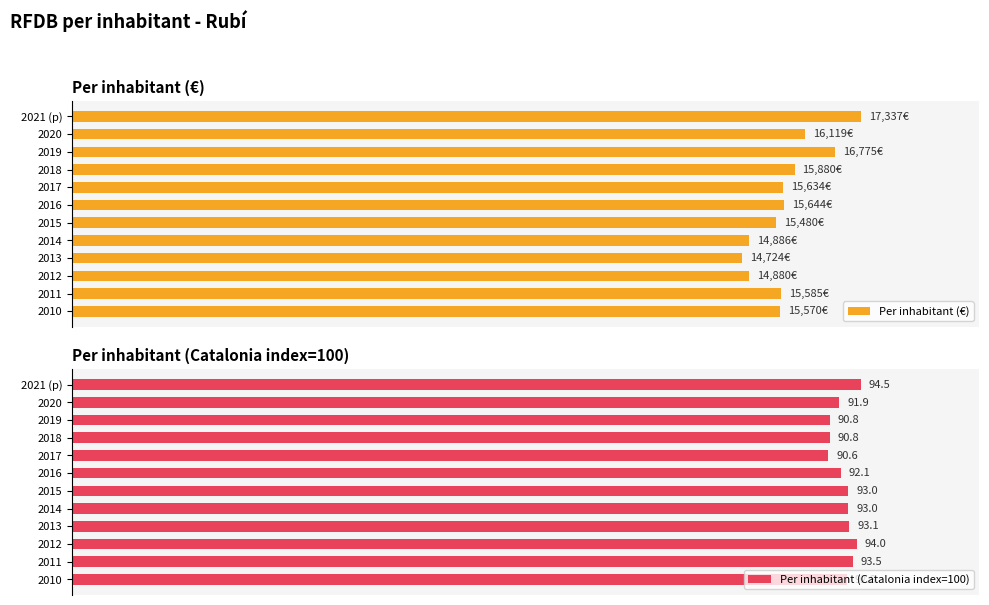

What is the difference between the maximum and second lowest values in the Per inhabitant (€) series?

14.2